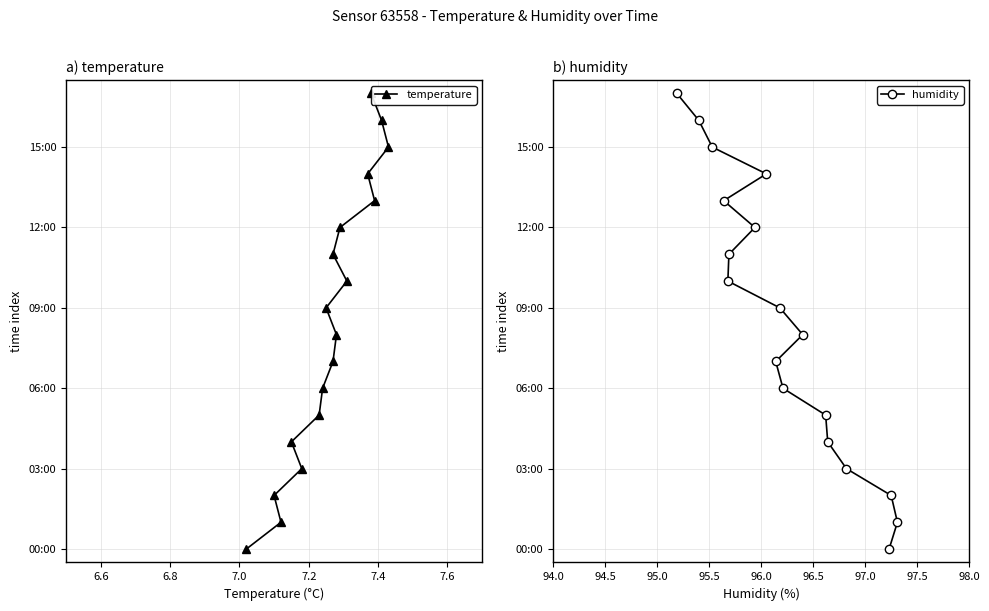

True or false: humidity and temperature cross at least once.

False